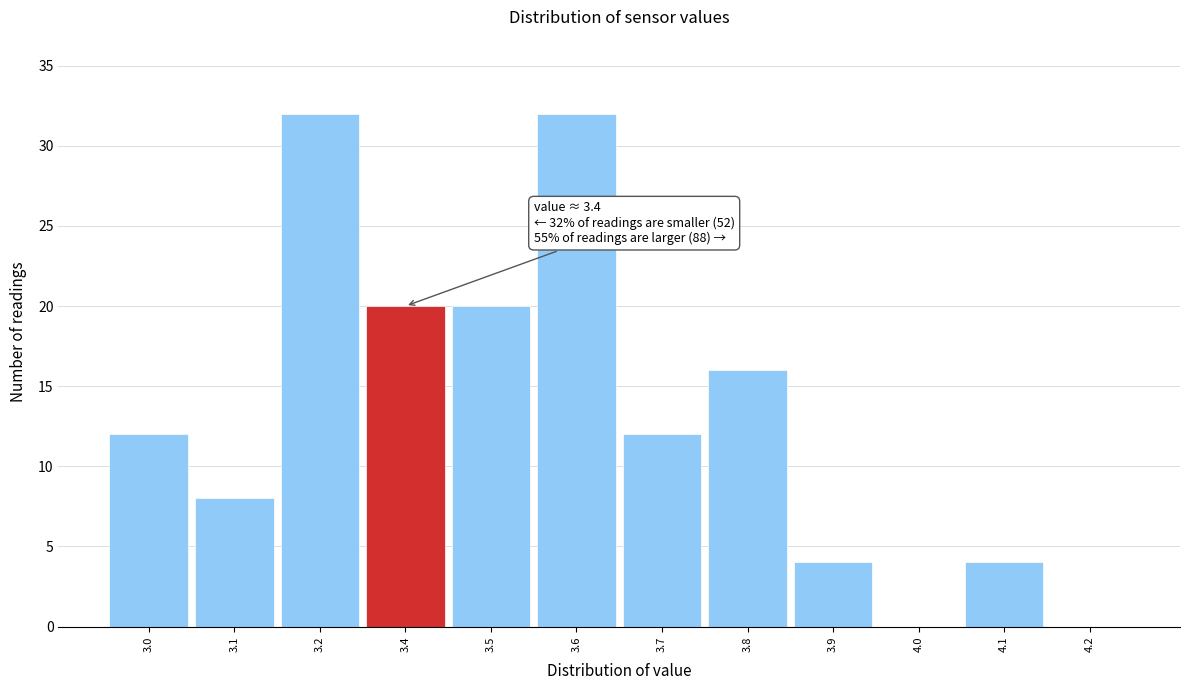

Reading left to right, transcribe all the data shown in this chart.

3.0=12	3.1=8	3.2=32	3.4=20	3.5=20	3.6=32	3.7=12	3.8=16	3.9=4	4.0=0	4.1=4	4.2=0